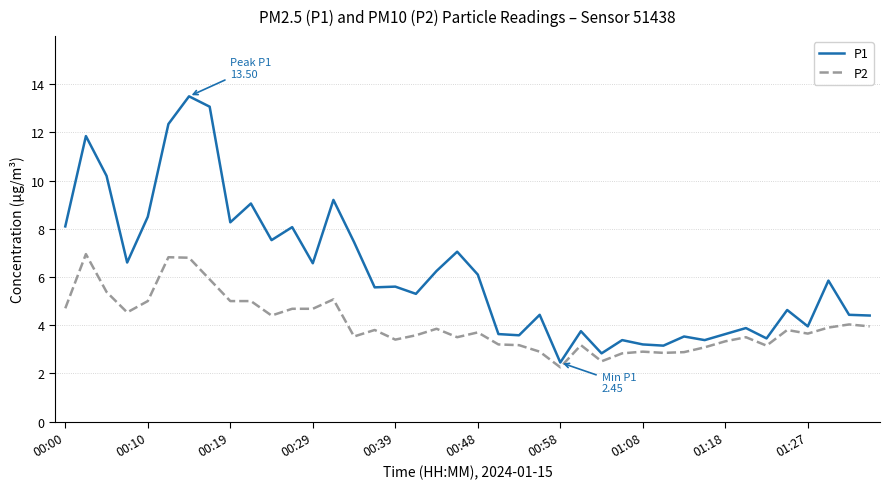

What is the greatest value displayed?

13.5